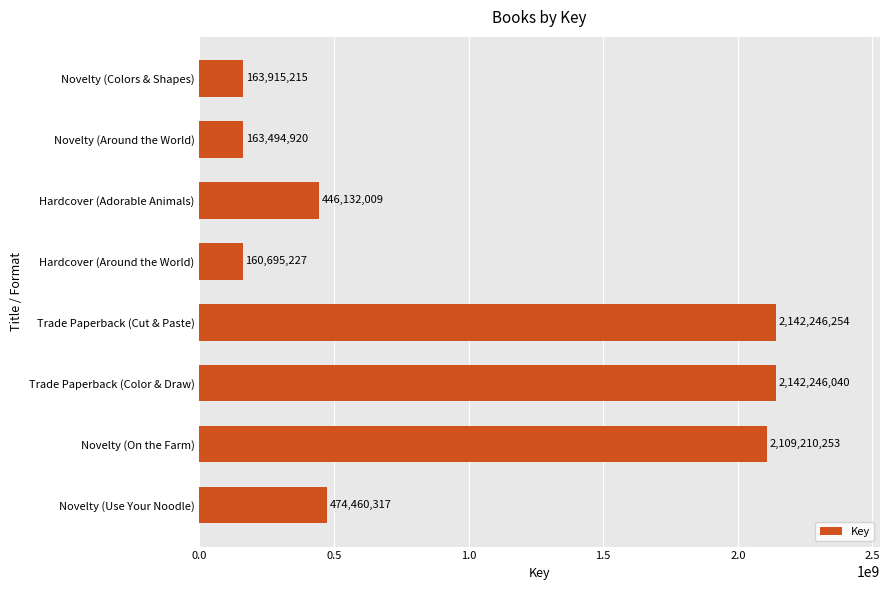

List the labels in order of value, smallest first.

Hardcover (Around the World), Novelty (Around the World), Novelty (Colors & Shapes), Hardcover (Adorable Animals), Novelty (Use Your Noodle), Novelty (On the Farm), Trade Paperback (Color & Draw), Trade Paperback (Cut & Paste)